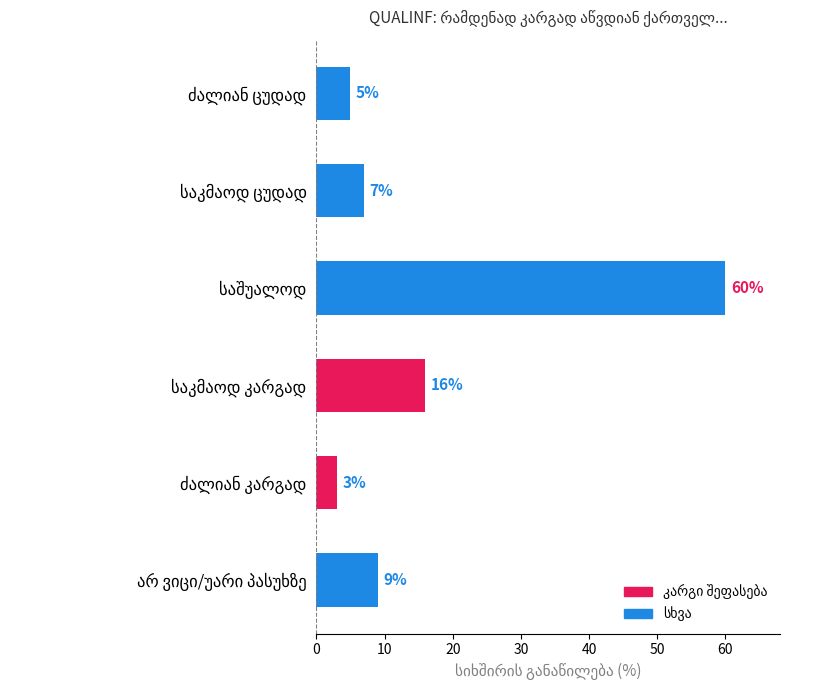

What is the difference between the maximum and minimum values?

57